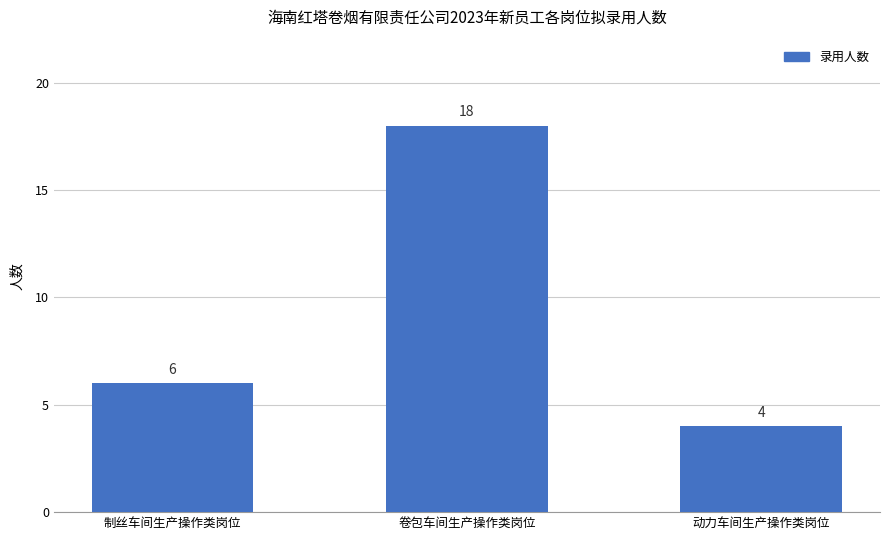

Are the bars grouped side by side (vs. stacked)?

No